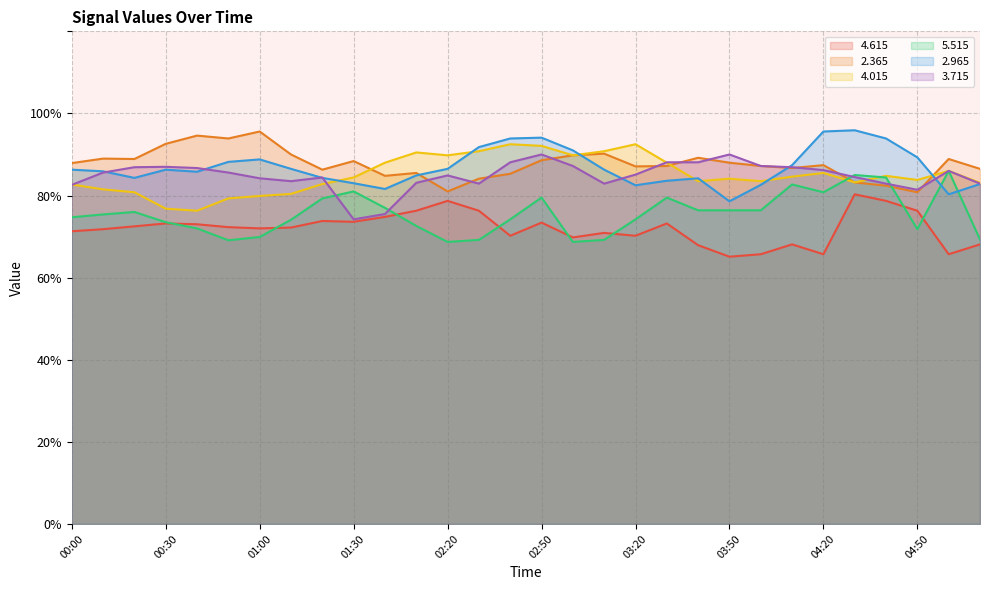

True or false:   4.015 and   2.965 intersect in this chart.

True